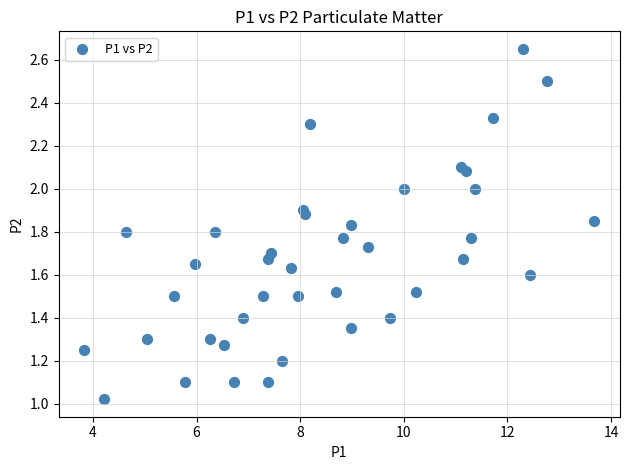

What is the range of X values (max minus min)?

9.8